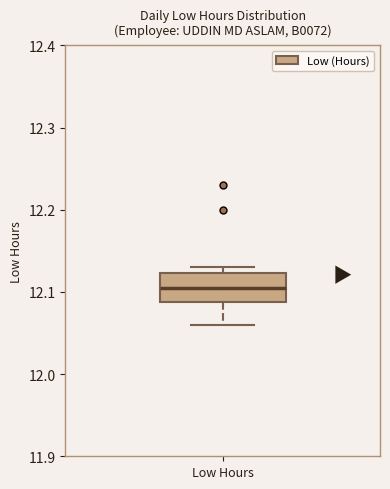

Transcribe this box plot: give where the median line is, the range the box spans, and where the two whiskers end, as read against the y-axis. The values are not printed on the chart, so give them approximately, as read against the axis.

median 12.11, box 12.09 to 12.12, whiskers 12.06 to 12.13